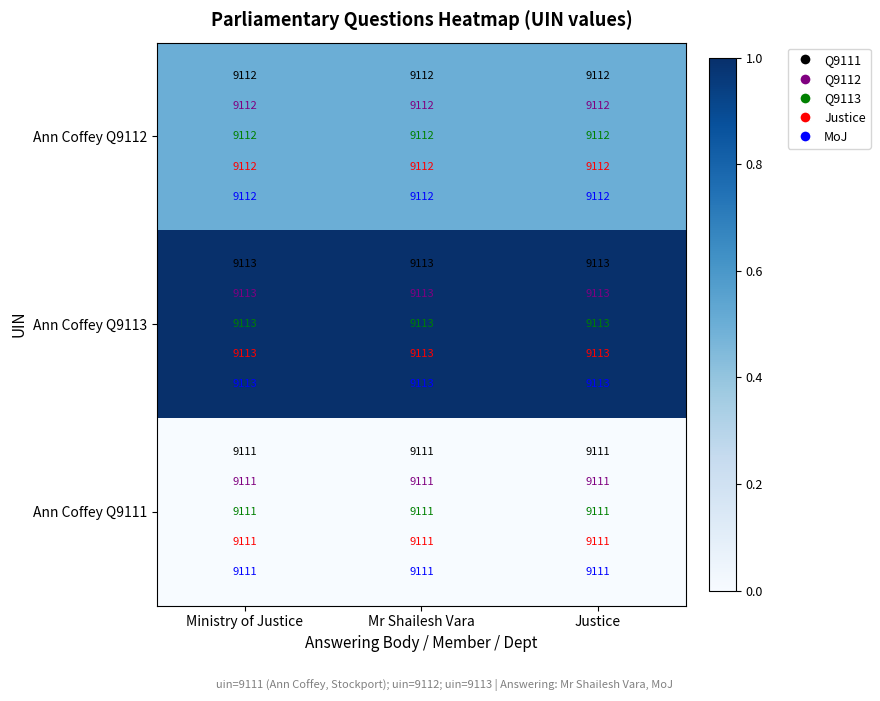

What is the minimum value shown in the chart?

9111